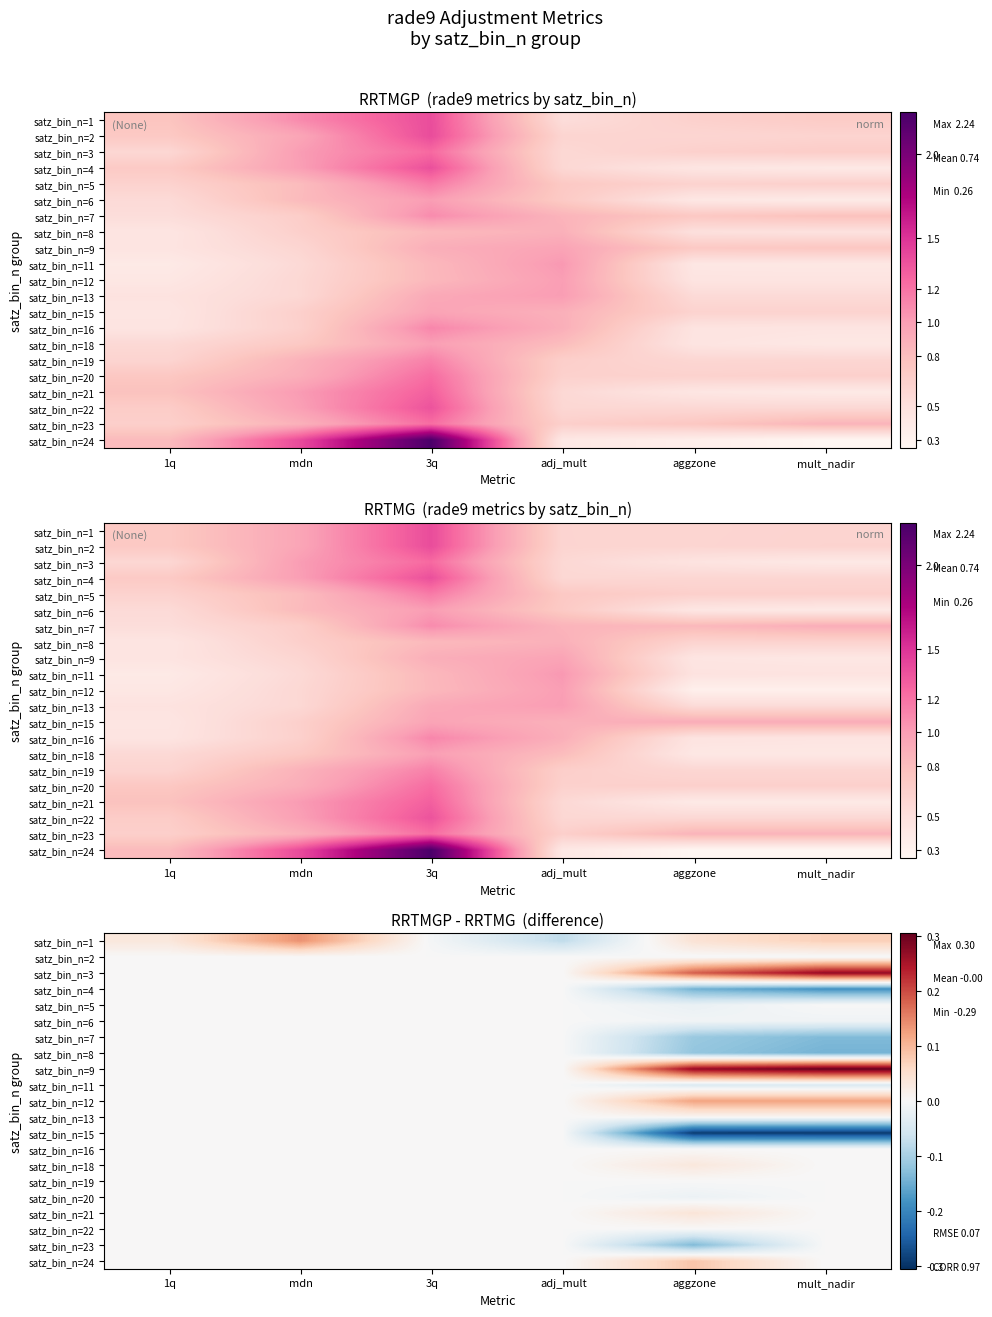

What is the difference between the highest and lowest values at aggzone?

0.6